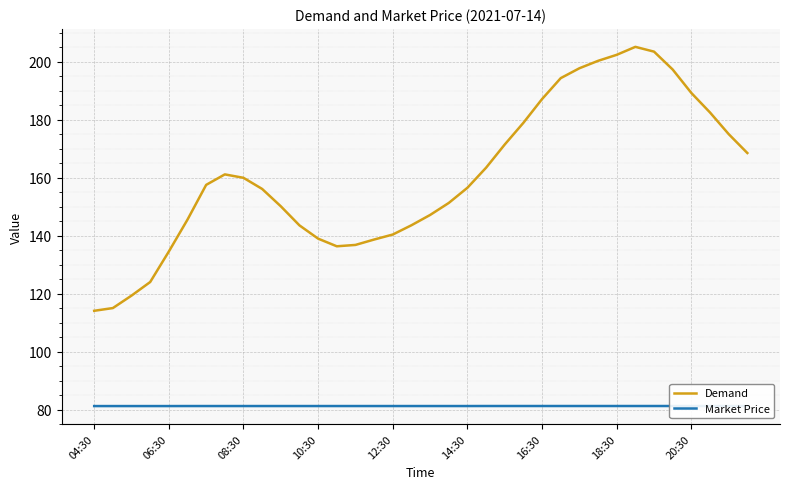

What is the lowest value of the Demand series?

114.1